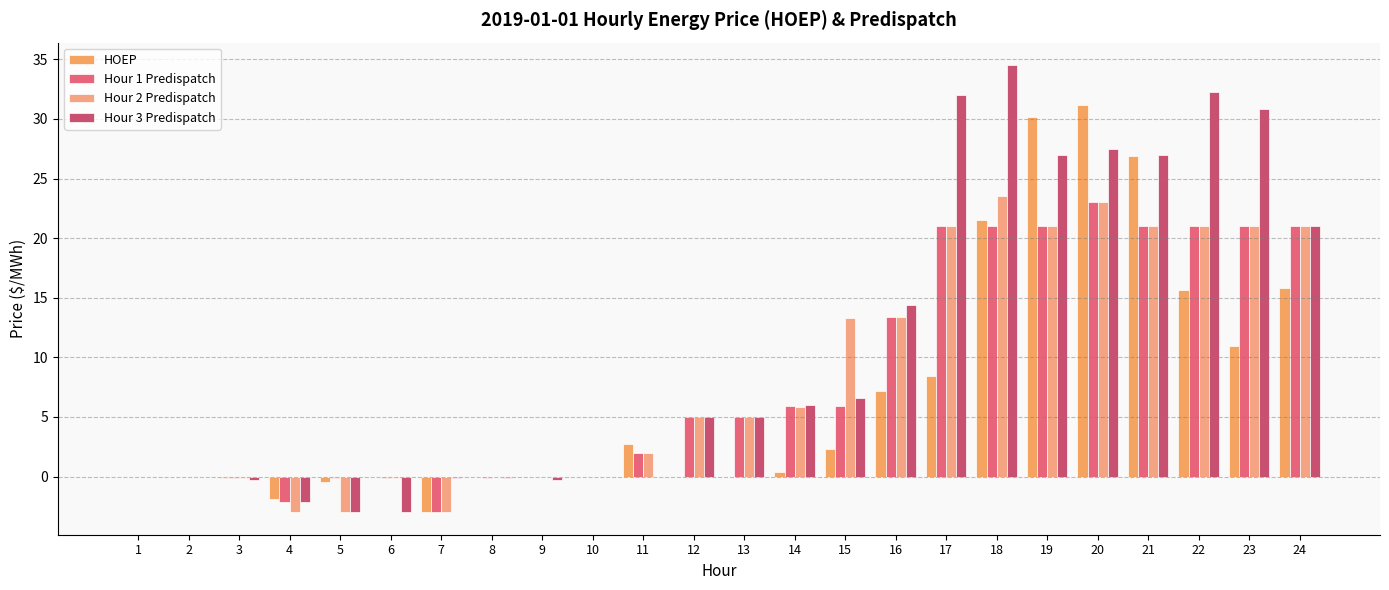

How many groups of bars are there?

24